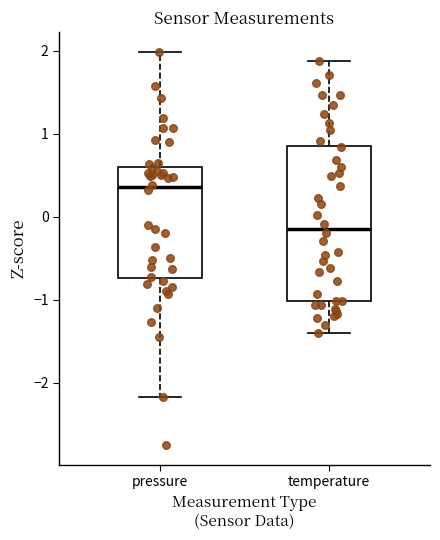

Which box's median line is the lowest?

temperature